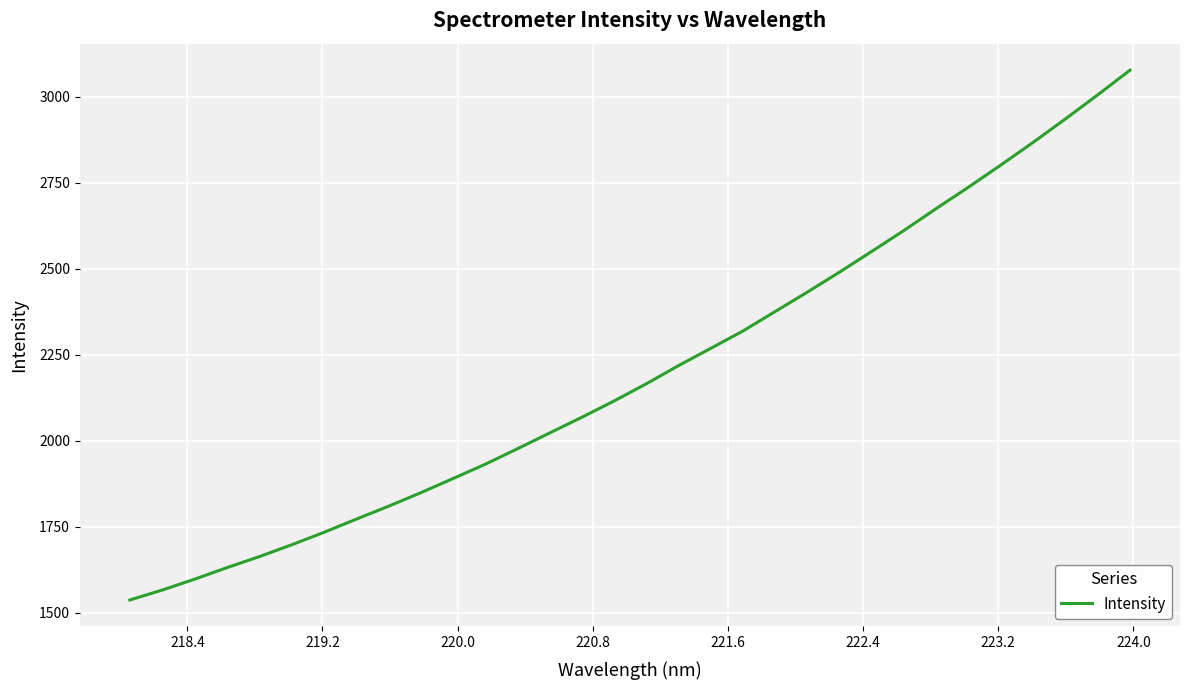

Does the chart have visible grid lines?

Yes